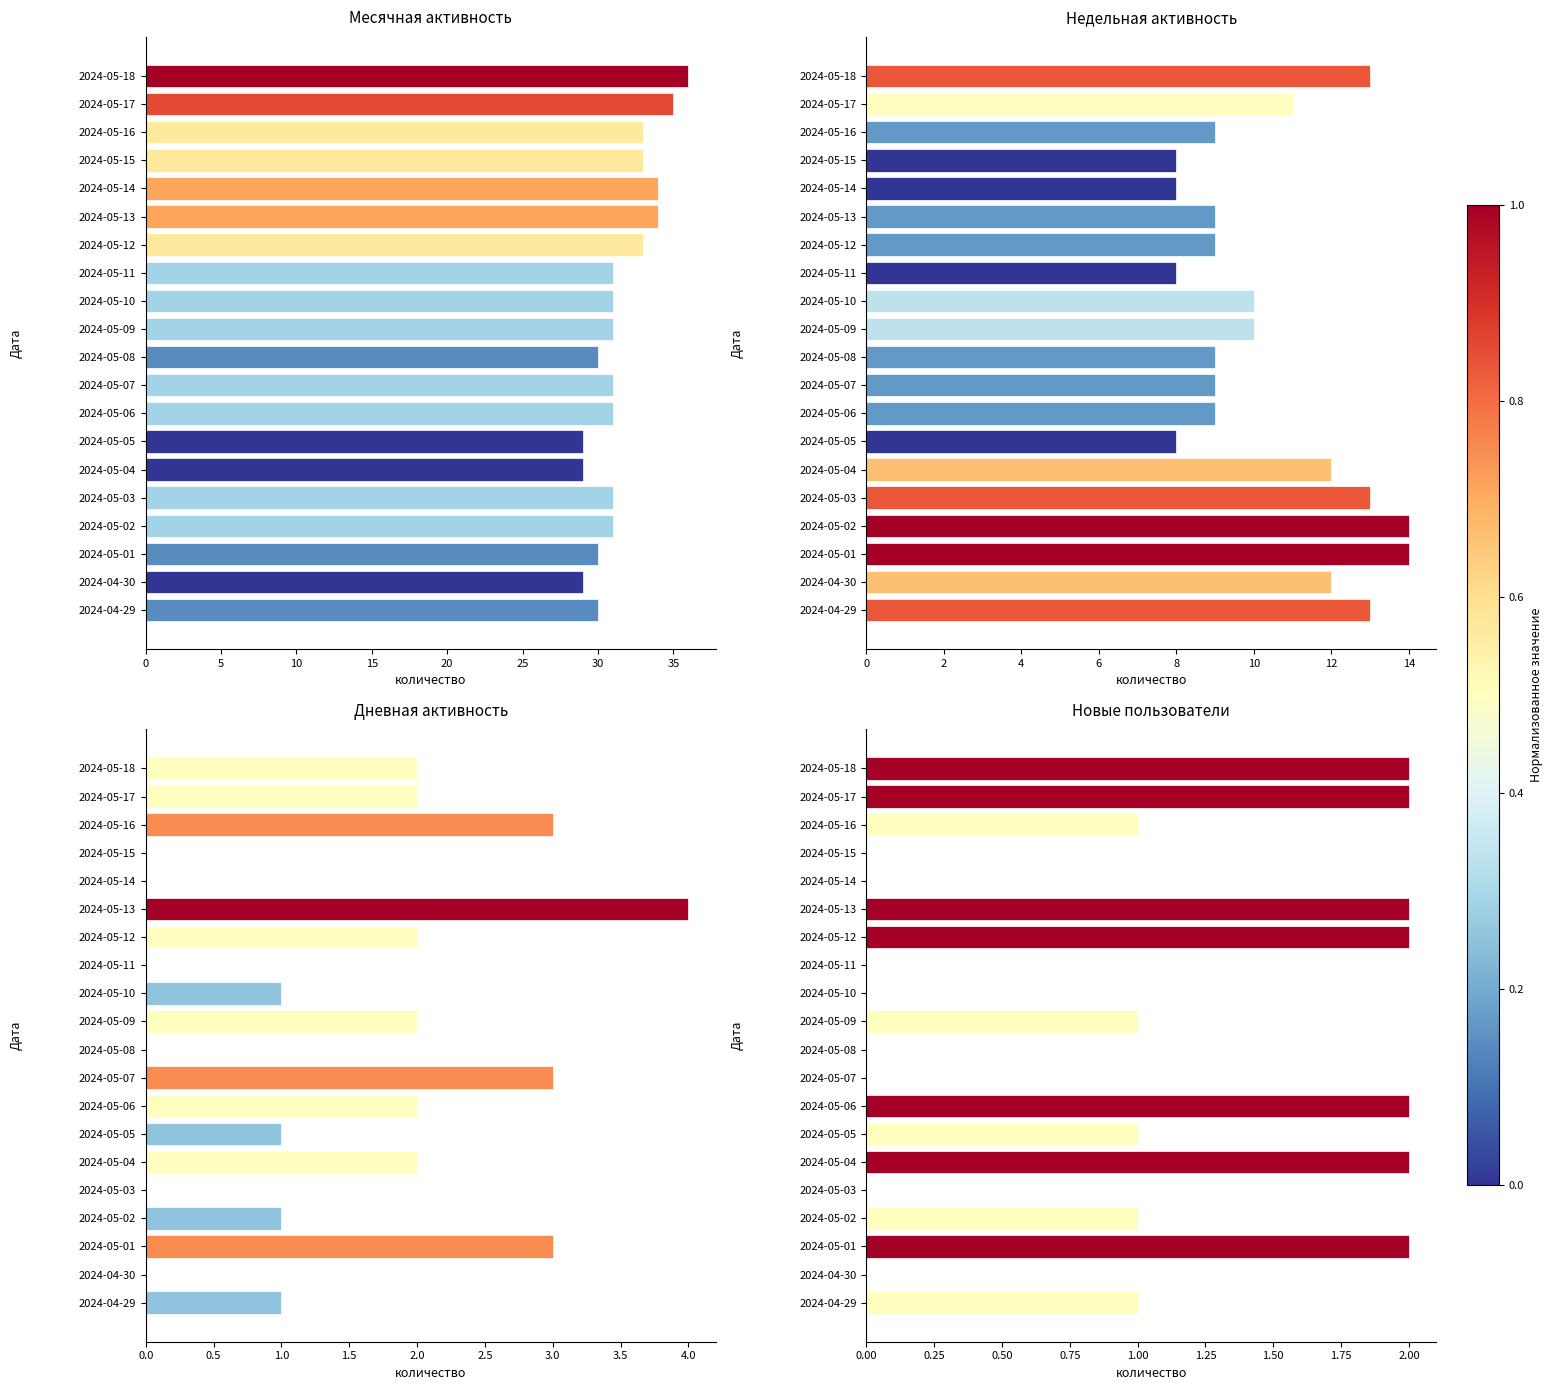

What is the greatest value displayed?

36